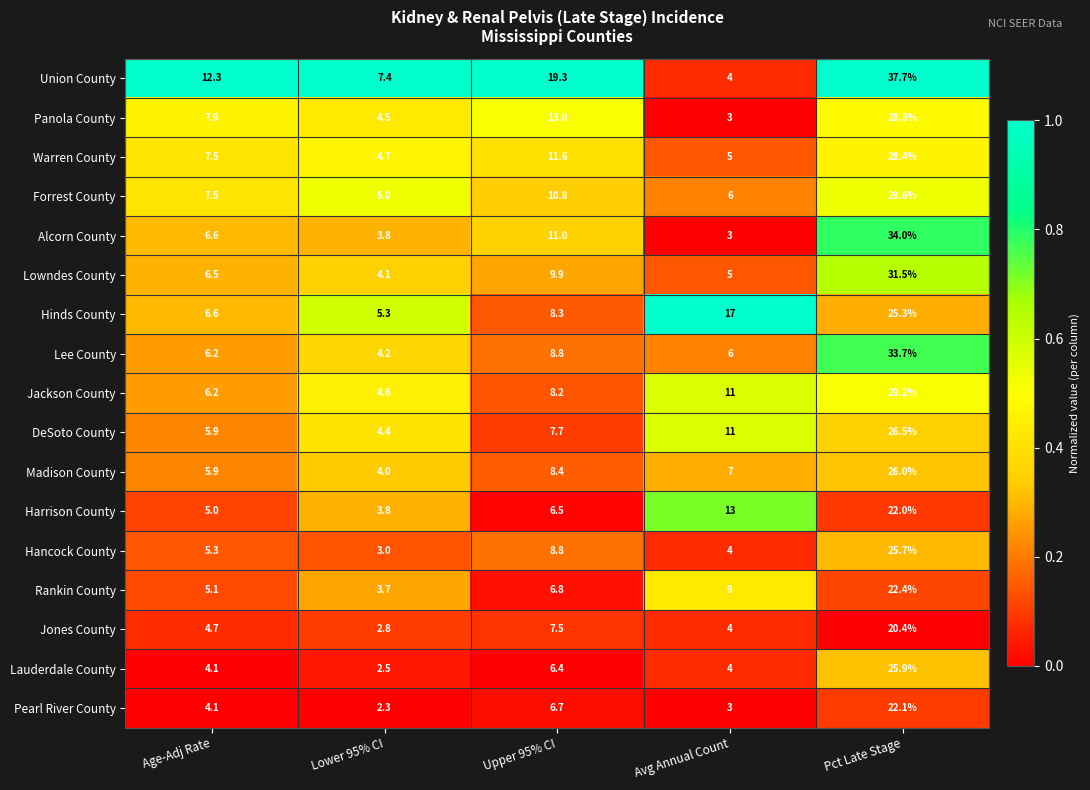

What is the total value across all series at Pct Late Stage?

469.2